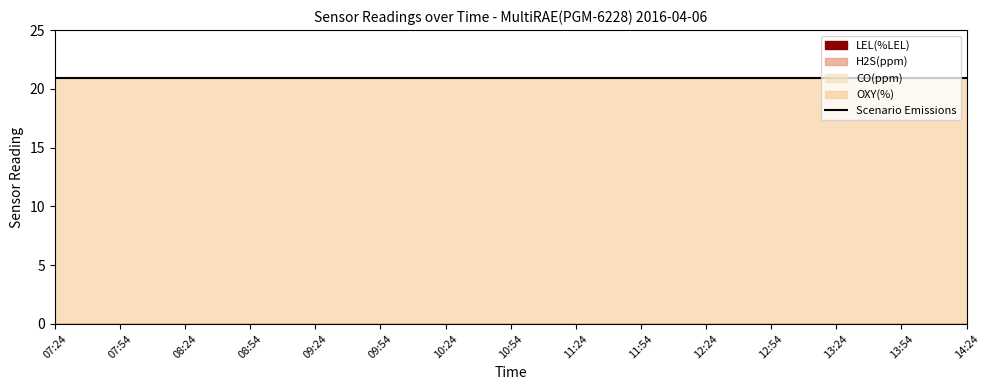

What is the value of the OXY(%) point at the 1st from the left?

20.9